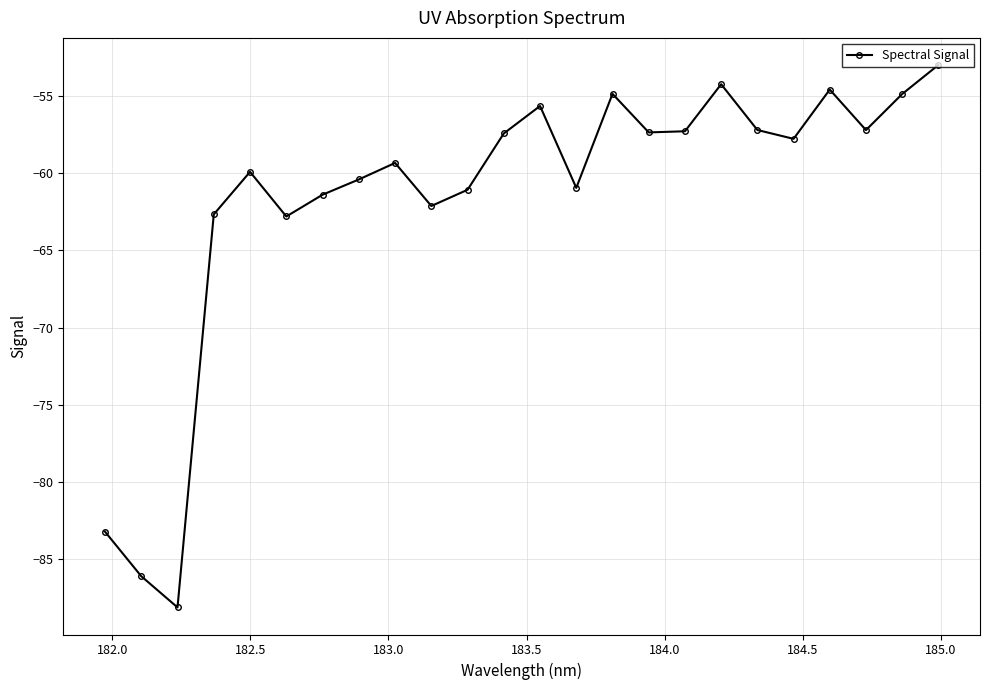

How many interior local valleys (lower than both neighbors) does the data have?

7